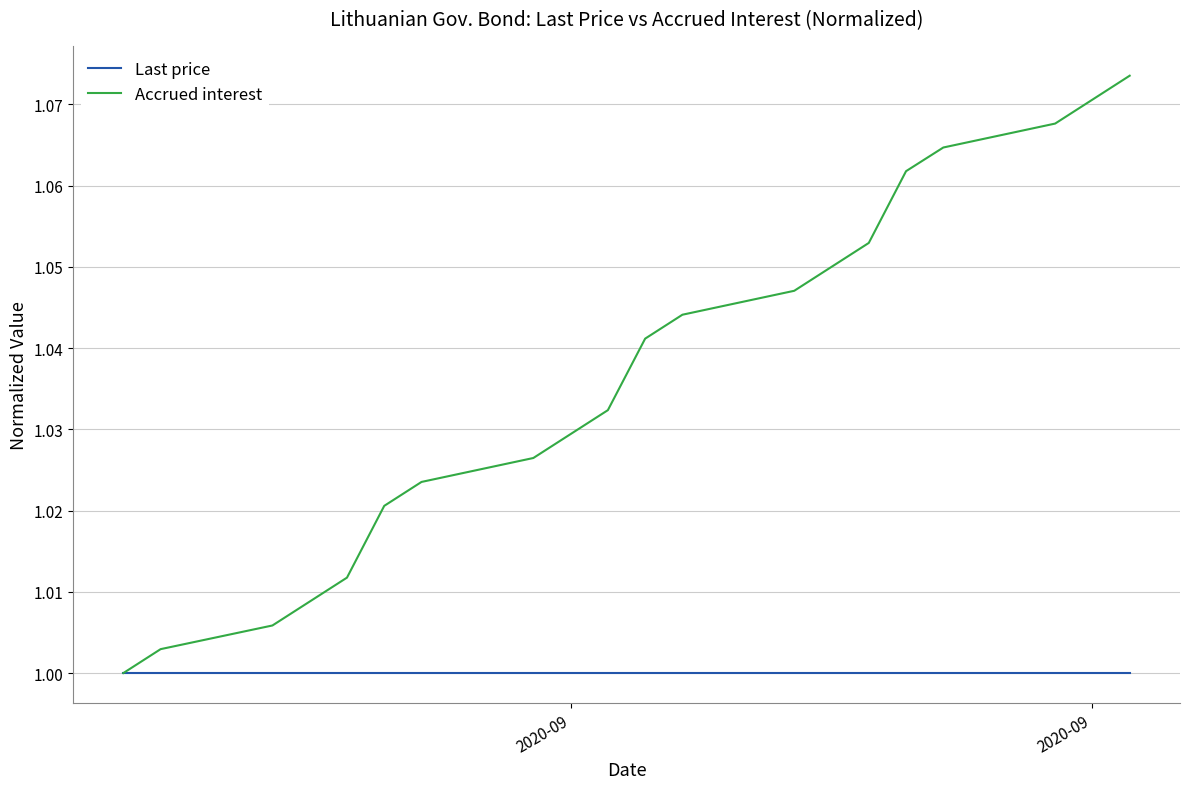

Which series has the largest range (max minus min)?

Accrued interest